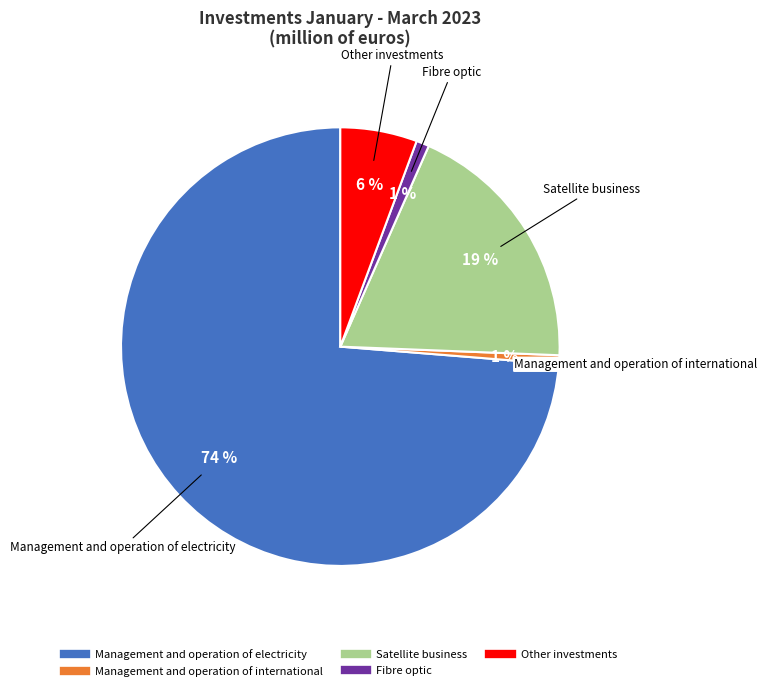

To the nearest percent, what portion does Other investments represent?

6%